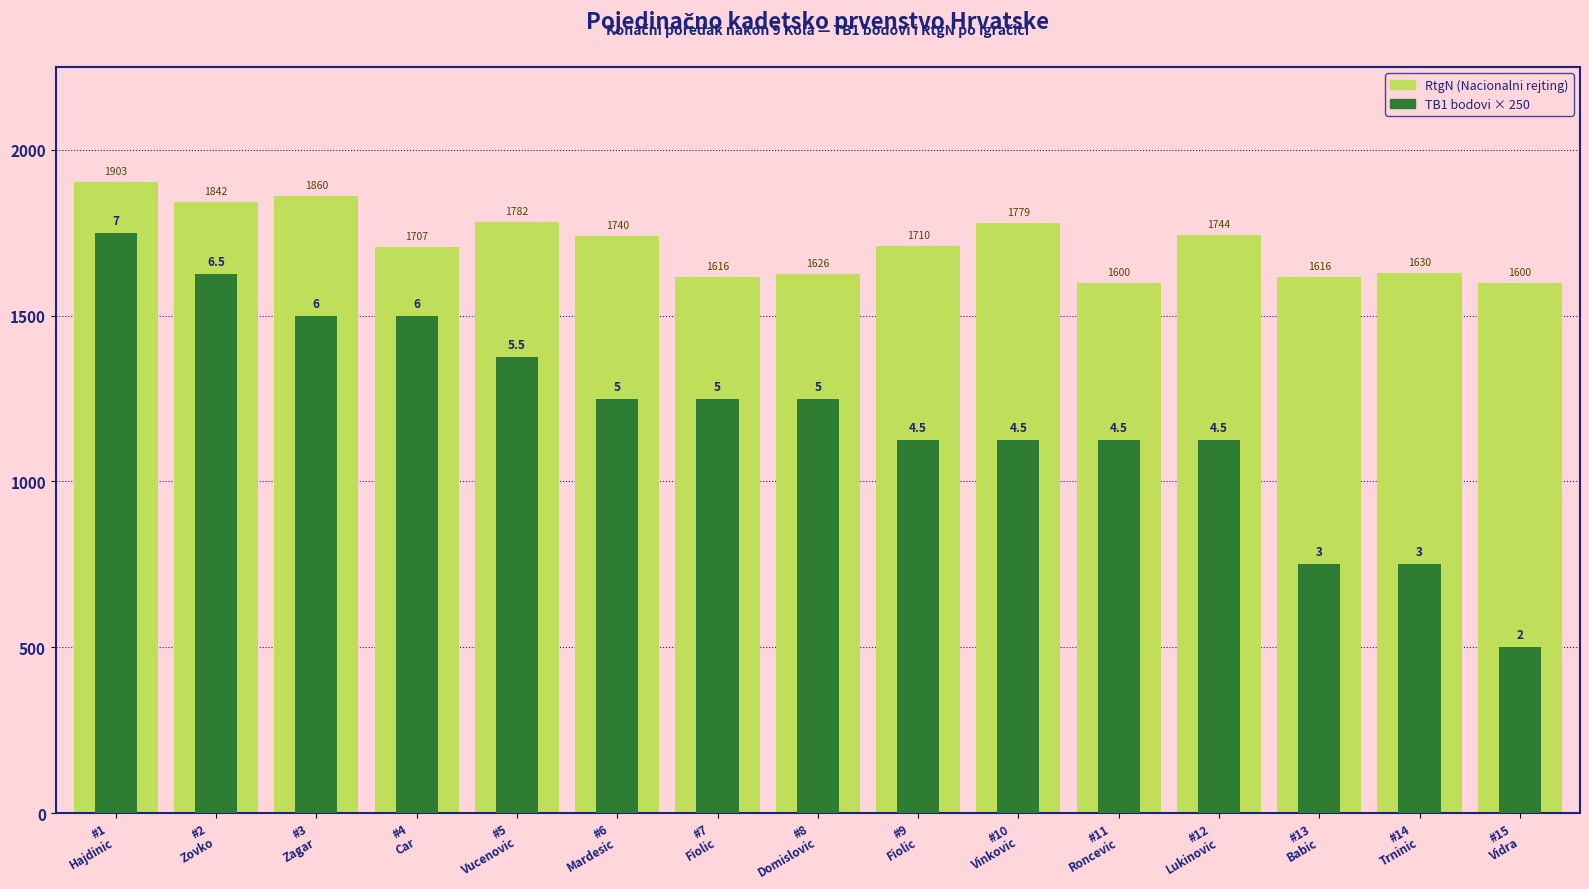

True or false: TB1 × 250 has a value of 1125 at #9
Fiolic.

True